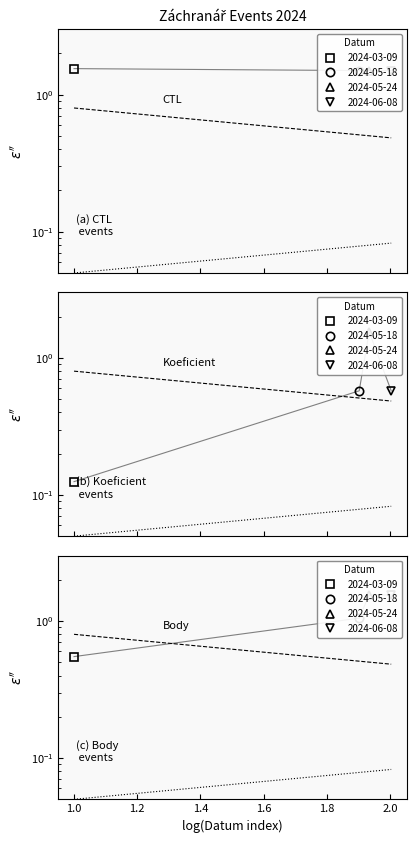

At which label is CTL closest to 1?

2024-05-24